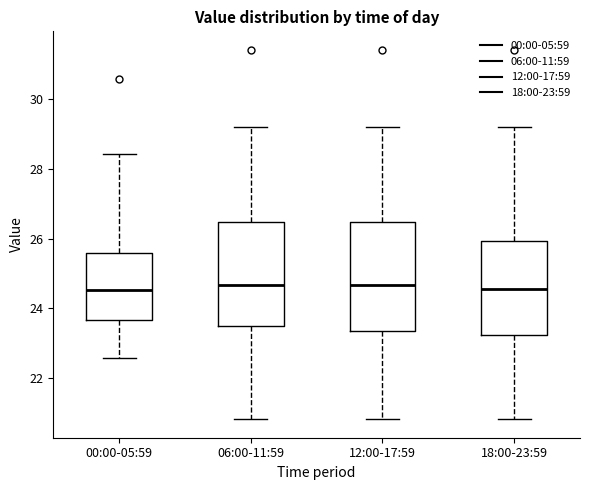

Where does the median line of the box for 18:00-23:59 sit on the y-axis? The values are not printed on the chart, so give them approximately, as read against the axis.

24.6